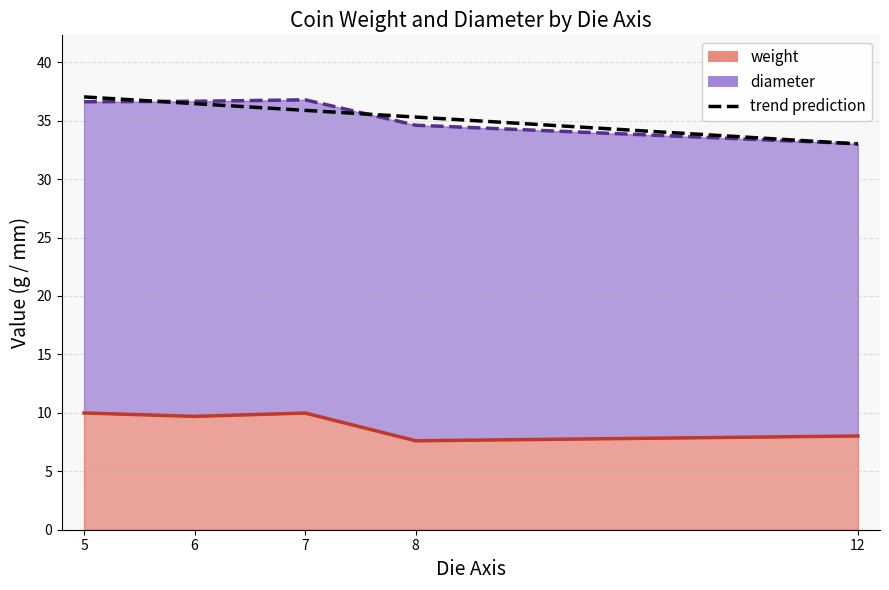

What is the value of the 5th point from the left?

33.0